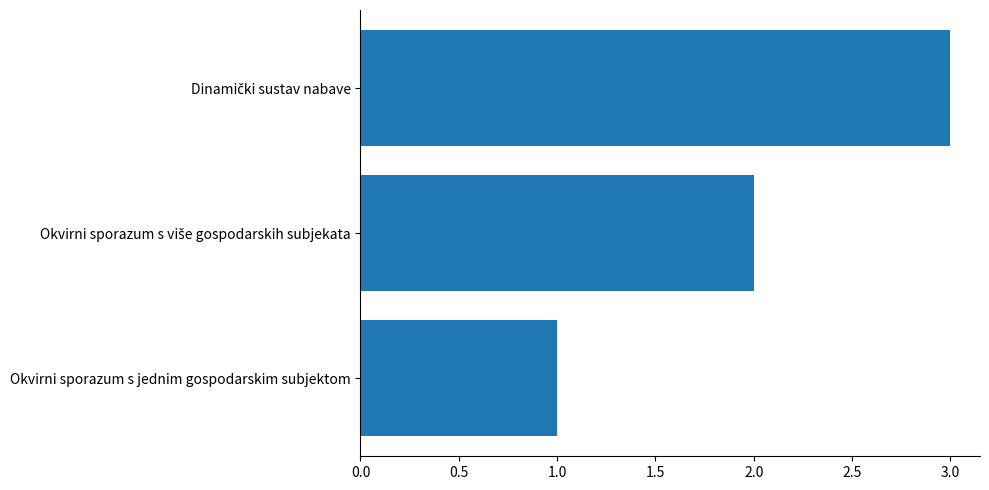

The value at Okvirni sporazum s jednim gospodarskim subjektom is 1. True or false?

True